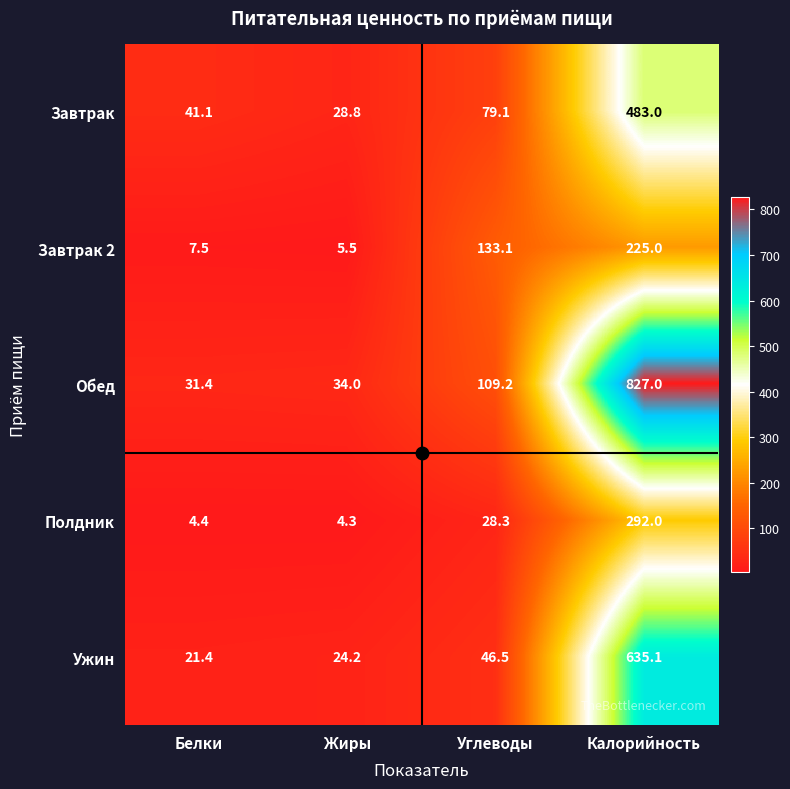

What is the difference between the maximum and minimum values in the Завтрак series?

454.2